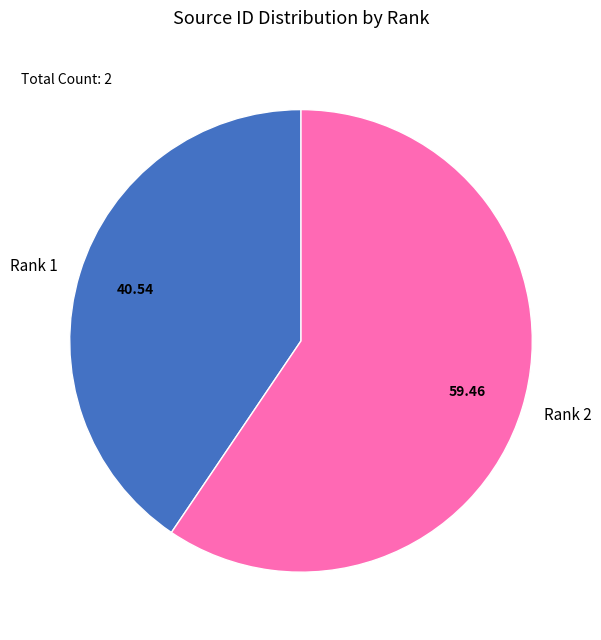

How many segments does this pie chart have?

2